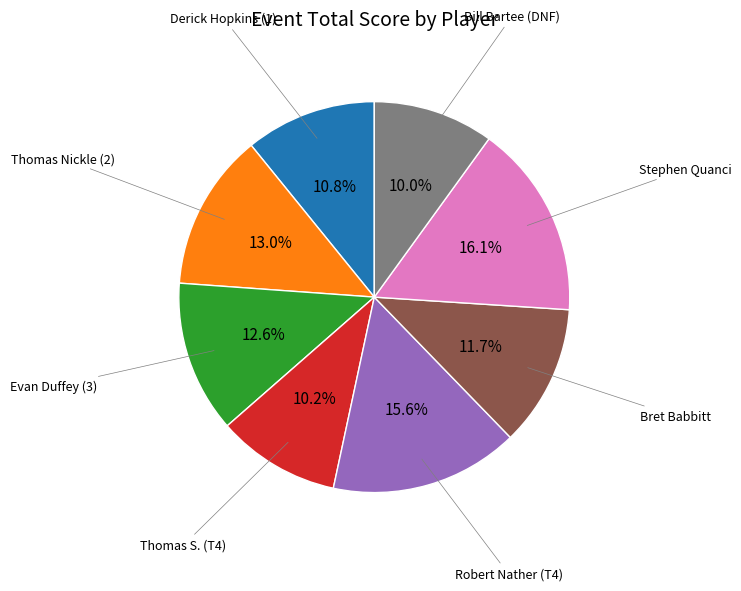

How many segments does this pie chart have?

8